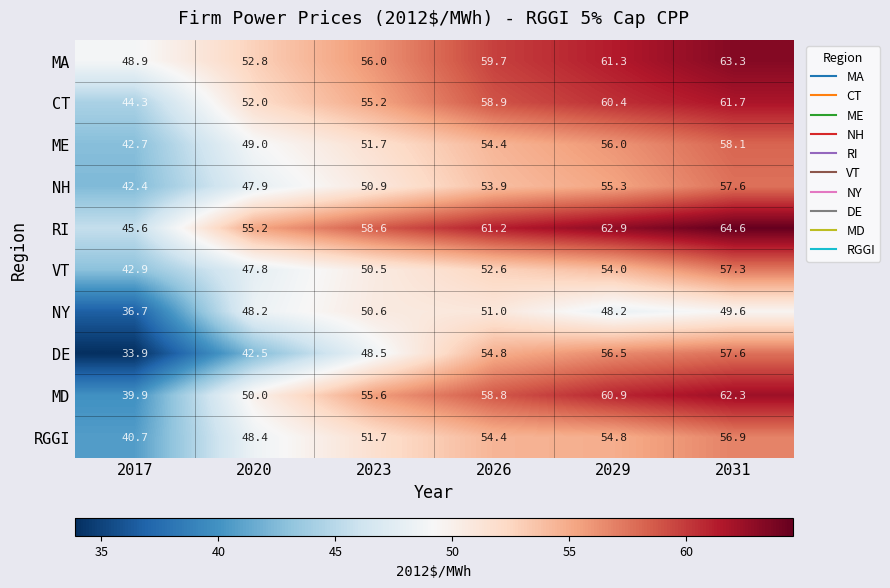

What is the greatest value displayed?

64.6